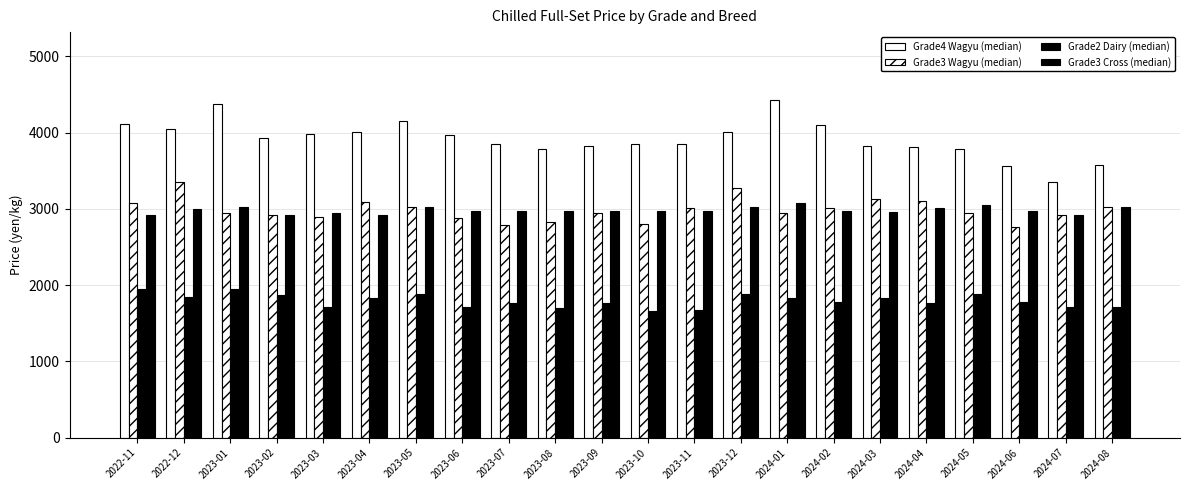

The Grade4 Wagyu (median) series shows 6434 at 2023-06. True or false?

False